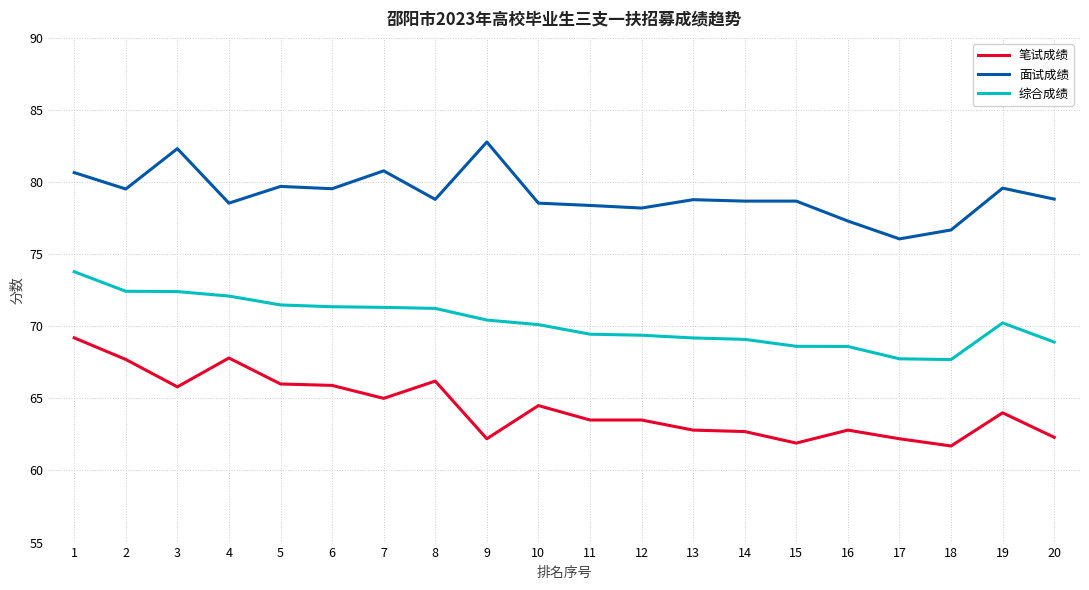

What is the difference between the second highest and minimum values in the 笔试成绩 series?

6.1